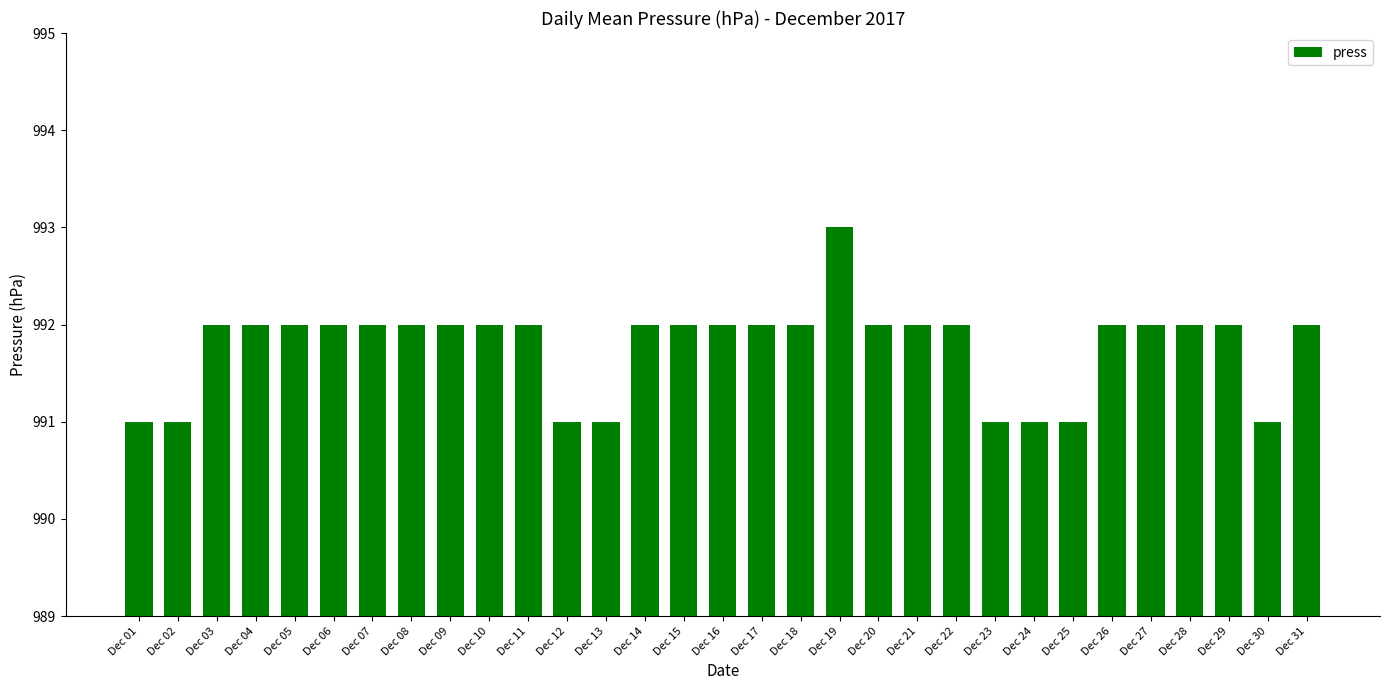

What is the sum of all values?

30745